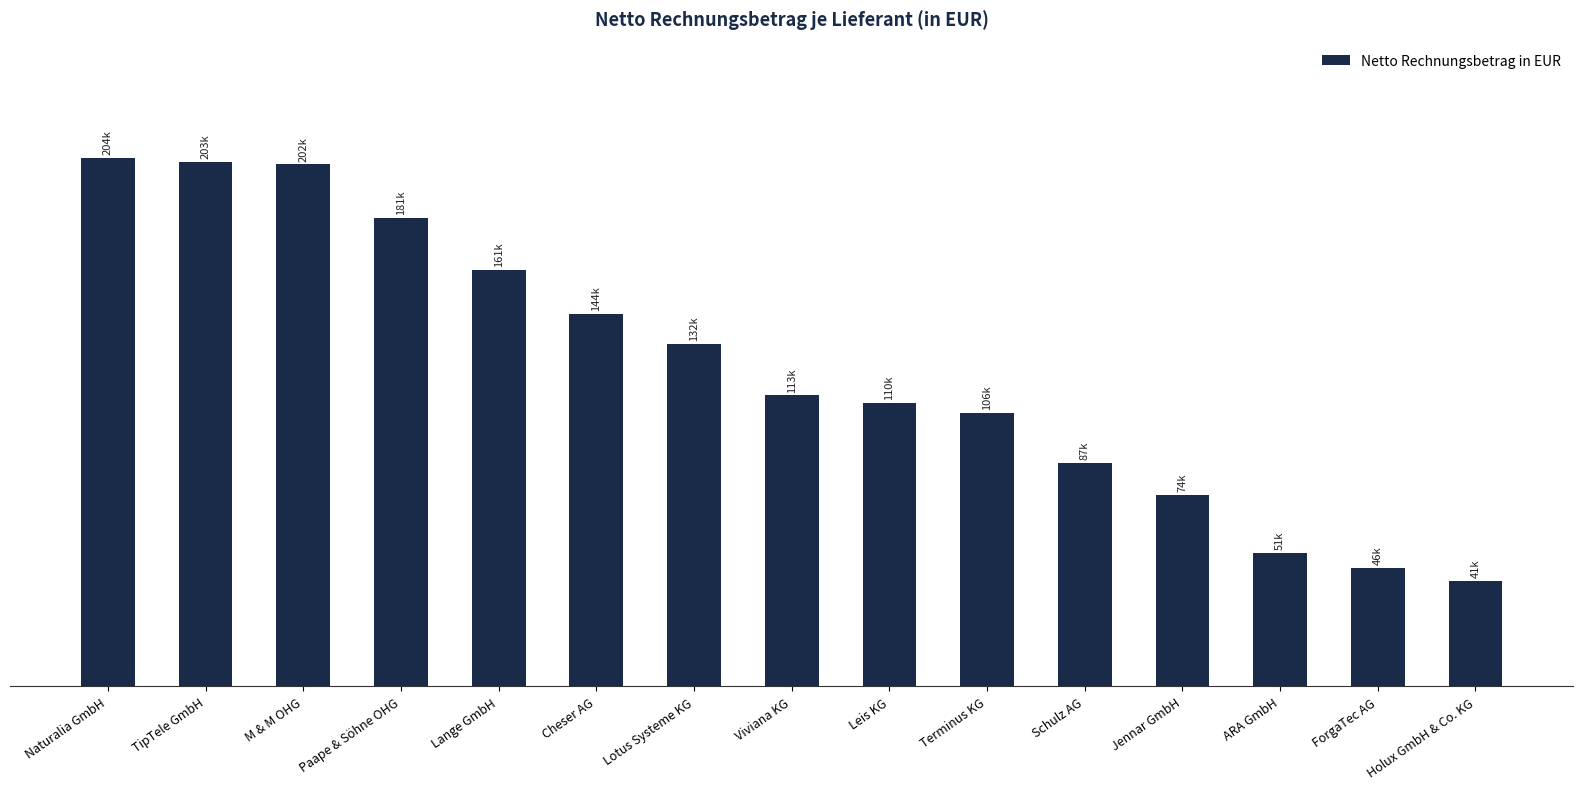

Which has a higher value, ARA GmbH or Cheser AG?

Cheser AG